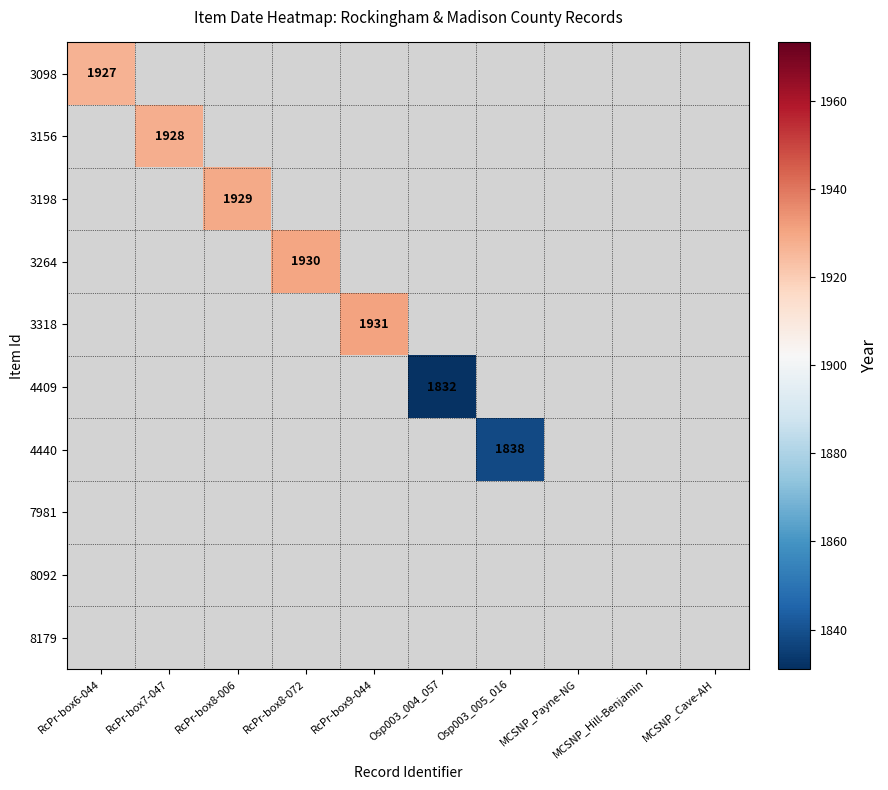

Is the value of 4440 at Osp003_005_016 greater than the value of 4409 at Osp003_004_057?

Yes